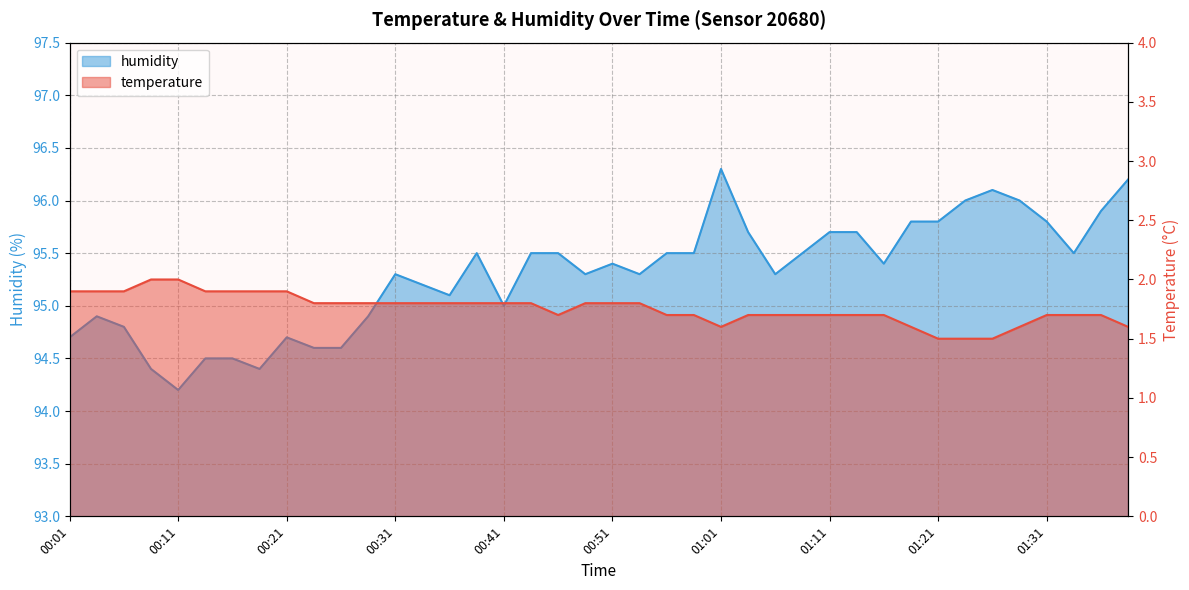

True or false: temperature and humidity intersect in this chart.

False